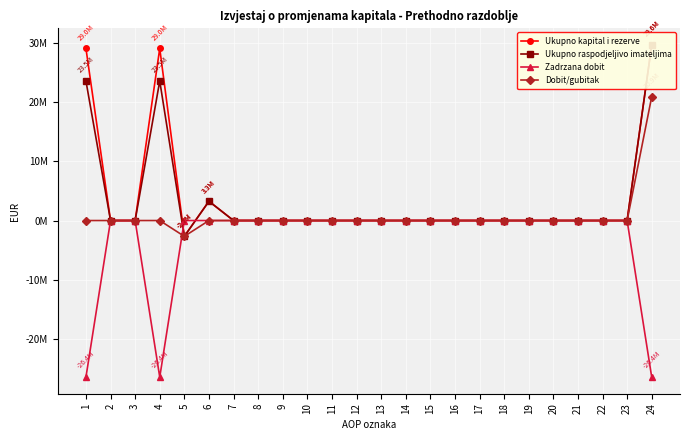

How many data points in Zadrzana dobit are less than 0?

3